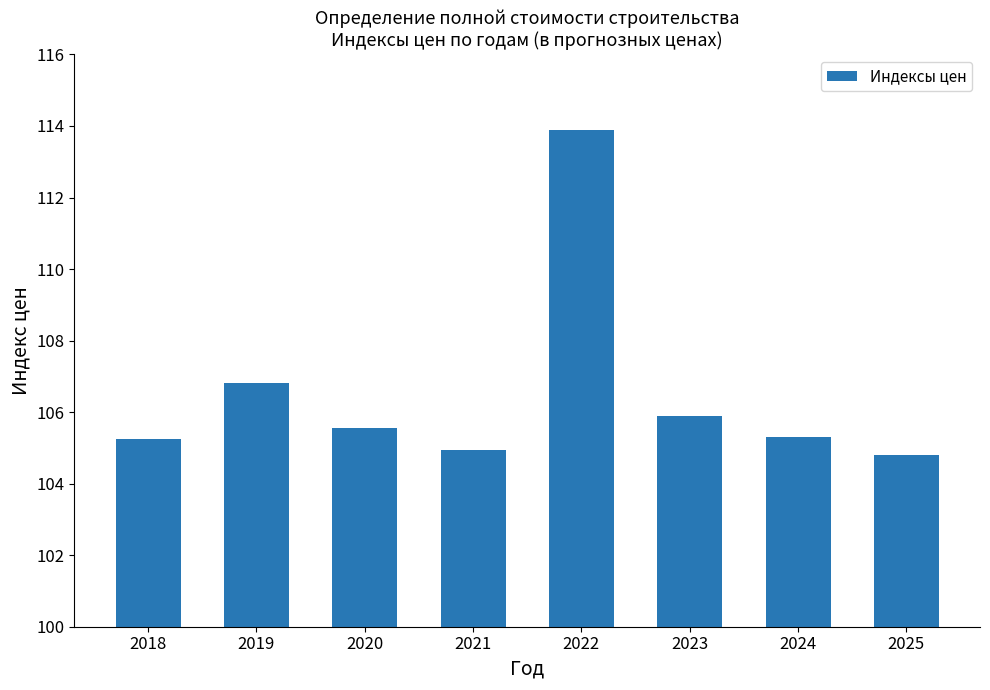

Reading left to right, transcribe all the data shown in this chart.

2018=105.3	2019=106.8	2020=105.6	2021=104.9	2022=113.9	2023=105.9	2024=105.3	2025=104.8